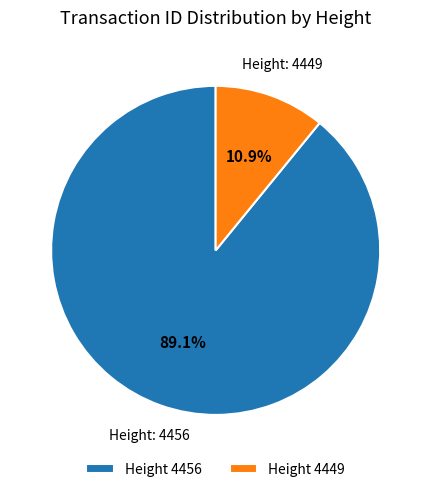

What is the majority slice?

Height 4456